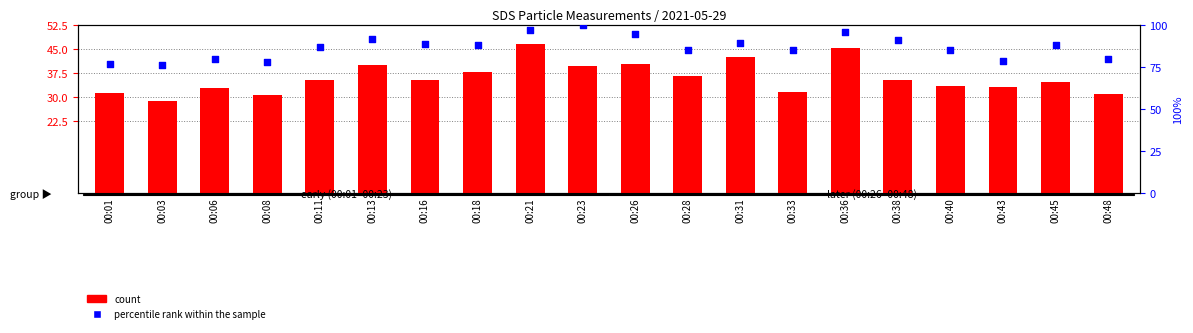

Which series contains the lowest Y value?

count